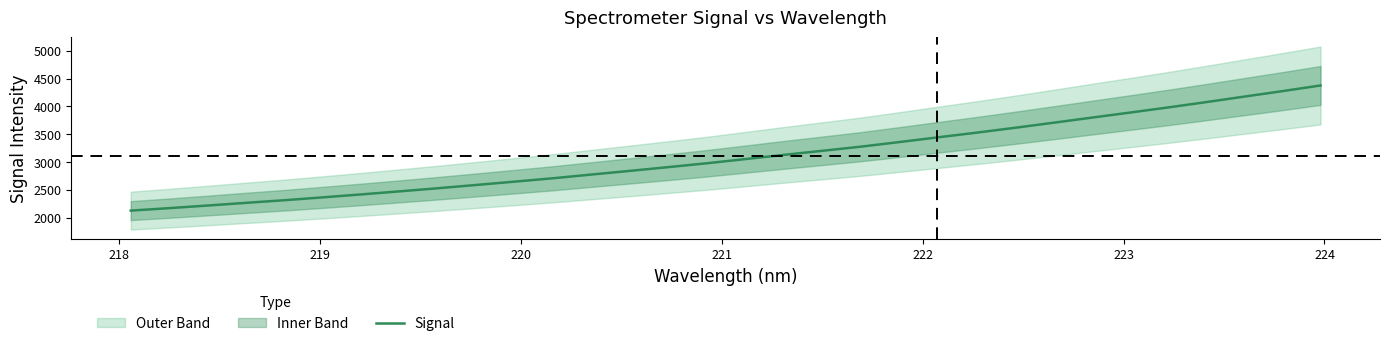

Reading right to left, list all the values displayed in this chart.

4376.9	4274.4	4175.4	4075.8	3979.5	3886.9	3795.7	3703.9	3613.3	3526.2	3442.6	3358.1	3275.6	3201.8	3128.6	3053.2	2978.4	2909.4	2842.1	2776.2	2709.4	2648.5	2589.0	2529.9	2473.6	2418.6	2365.6	2314.2	2267.2	2218.5	2171.7	2127.3